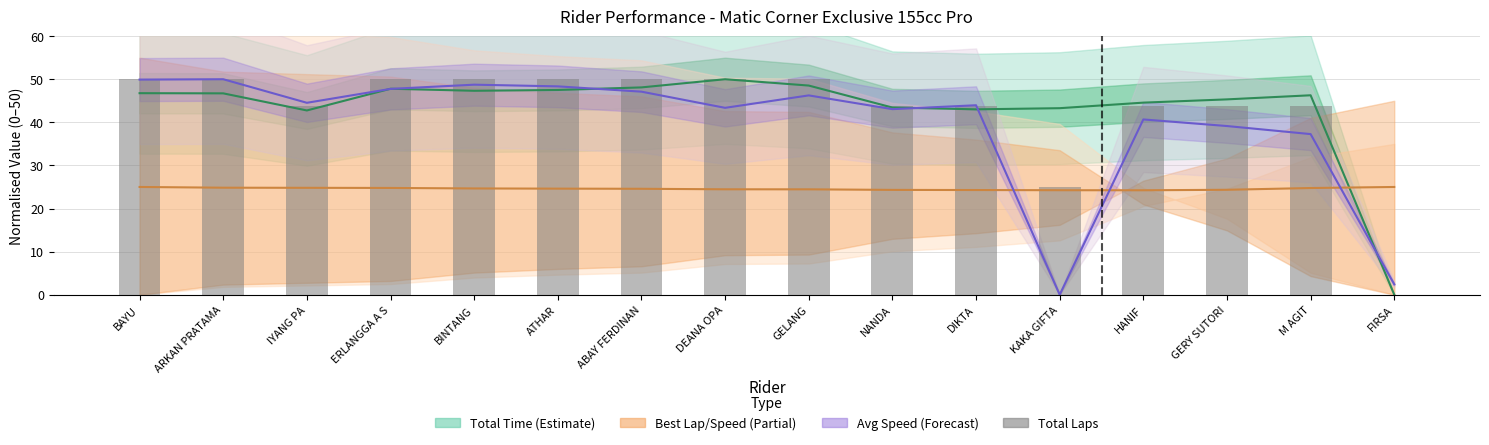

What is the maximum value shown in the chart?

50.0